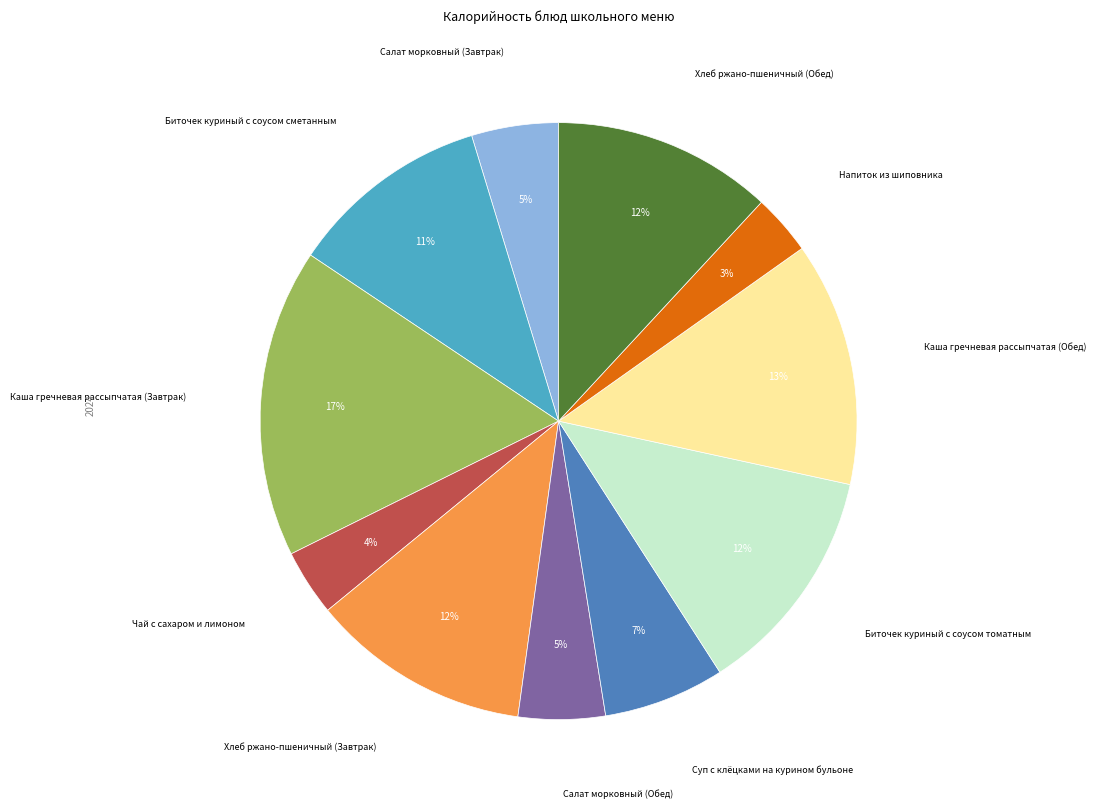

How many slices are in this pie chart?

11